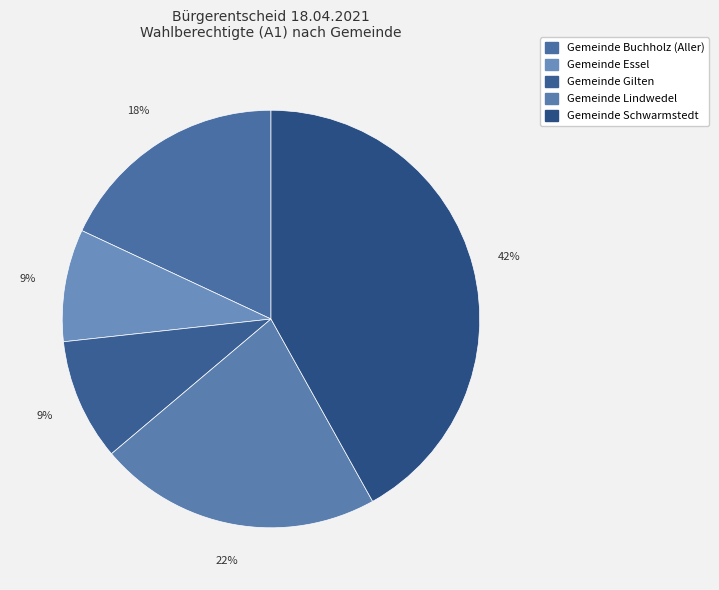

What percentage is NOT represented by Gemeinde Gilten?

90.6%